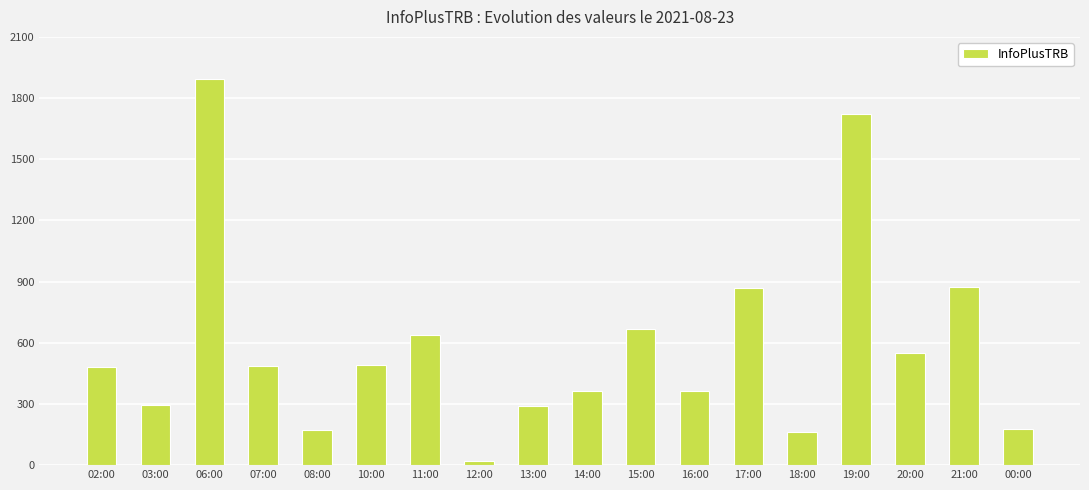

How many series are shown in this chart?

1